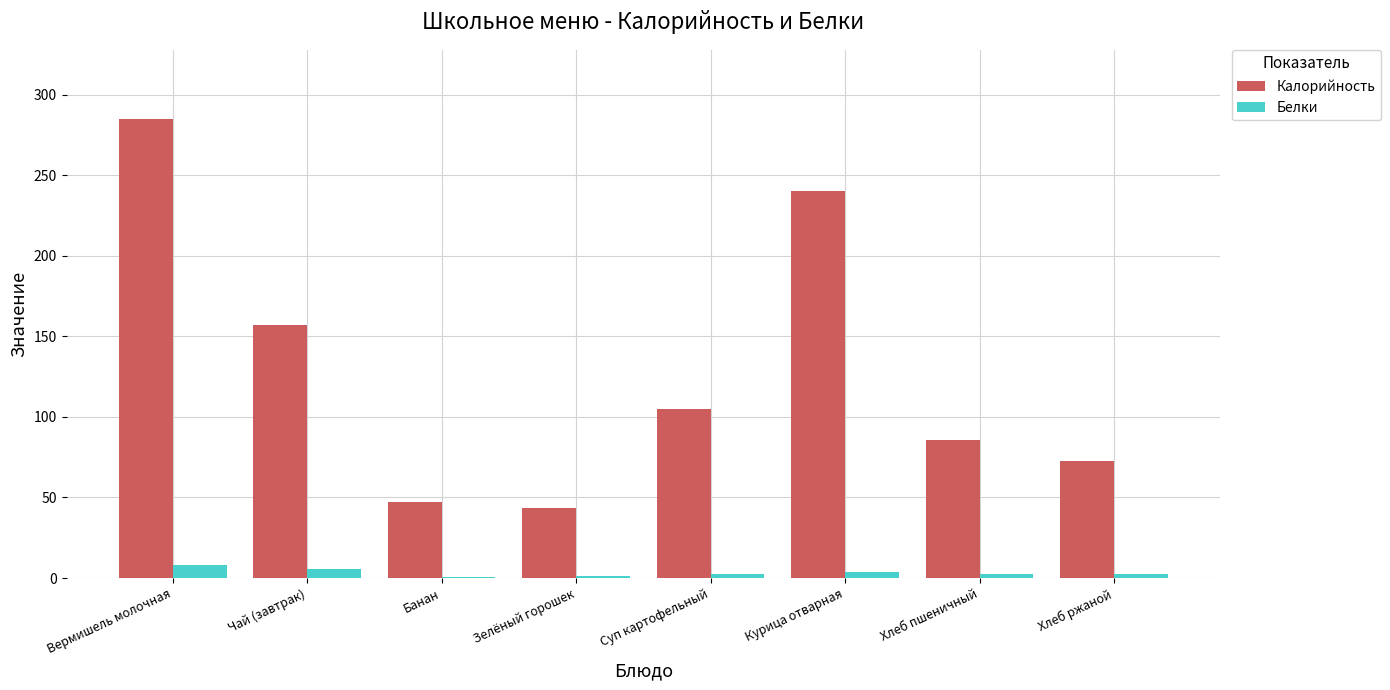

Between Чай (завтрак) and Банан, which series saw the biggest shift?

Калорийность